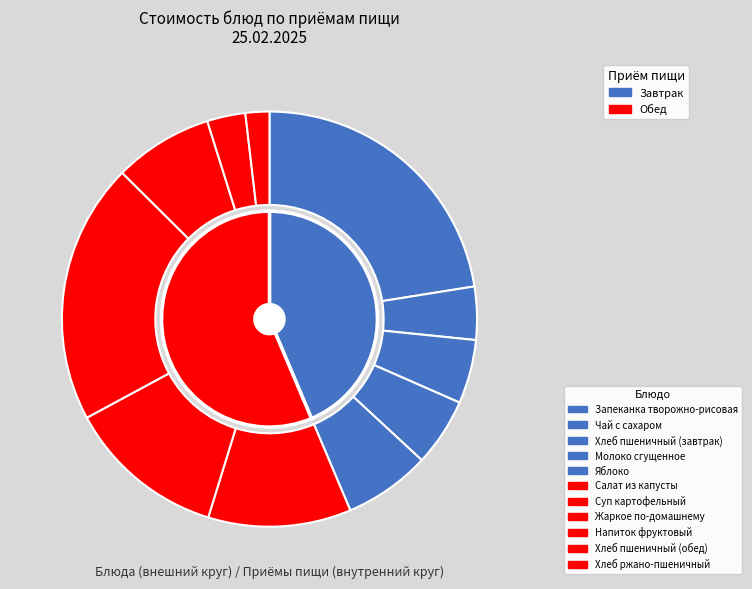

Do Запеканка творожно-рисовая and Хлеб пшеничный (обед) together represent more than half of the pie?

No